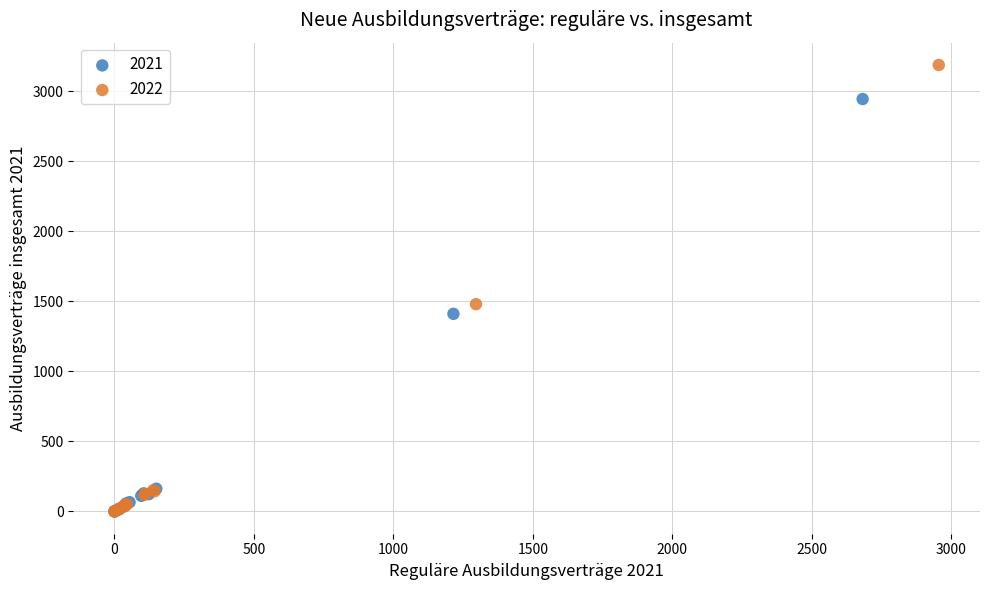

Which series contains the highest Y value?

2022